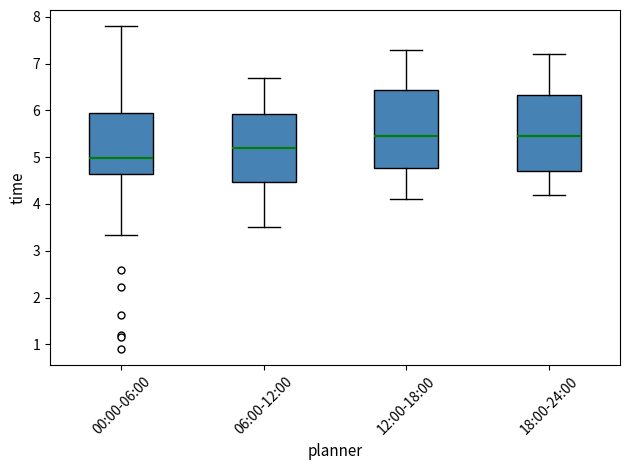

Reading left to right, transcribe this box plot: for each box, give where its median line is, the range the box spans, and where its two whiskers end, as read against the y-axis. The values are not printed on the chart, so give them approximately, as read against the axis.

00:00-06:00: median 5.0, box 4.6 to 5.9, whiskers 3.3 to 7.8
06:00-12:00: median 5.2, box 4.5 to 5.9, whiskers 3.5 to 6.7
12:00-18:00: median 5.5, box 4.8 to 6.4, whiskers 4.1 to 7.3
18:00-24:00: median 5.5, box 4.7 to 6.3, whiskers 4.2 to 7.2